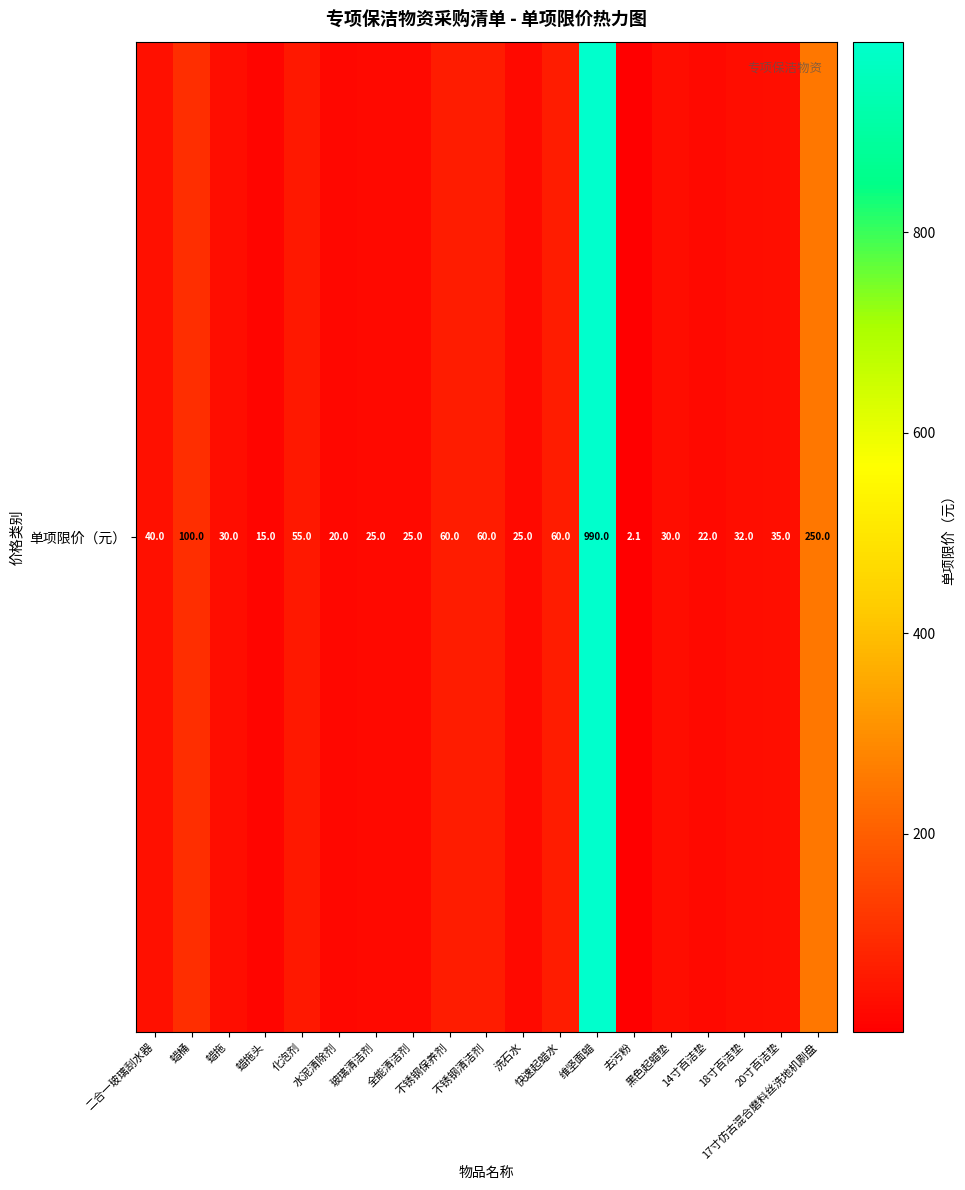

Reading right to left, extract all data points from this chart.

17寸仿古混合磨料丝洗地机刷盘=250.0	20寸百洁垫=35.0	18寸百洁垫=32.0	14寸百洁垫=22.0	黑色起蜡垫=30.0	去污粉=2.1	维坚面蜡=990.0	快速起蜡水=60.0	洗石水=25.0	不锈钢清洁剂=60.0	不锈钢保养剂=60.0	全能清洁剂=25.0	玻璃清洁剂=25.0	水泥清除剂=20.0	化泡剂=55.0	蜡拖头=15.0	蜡拖=30.0	蜡桶=100.0	二合一玻璃刮水器=40.0